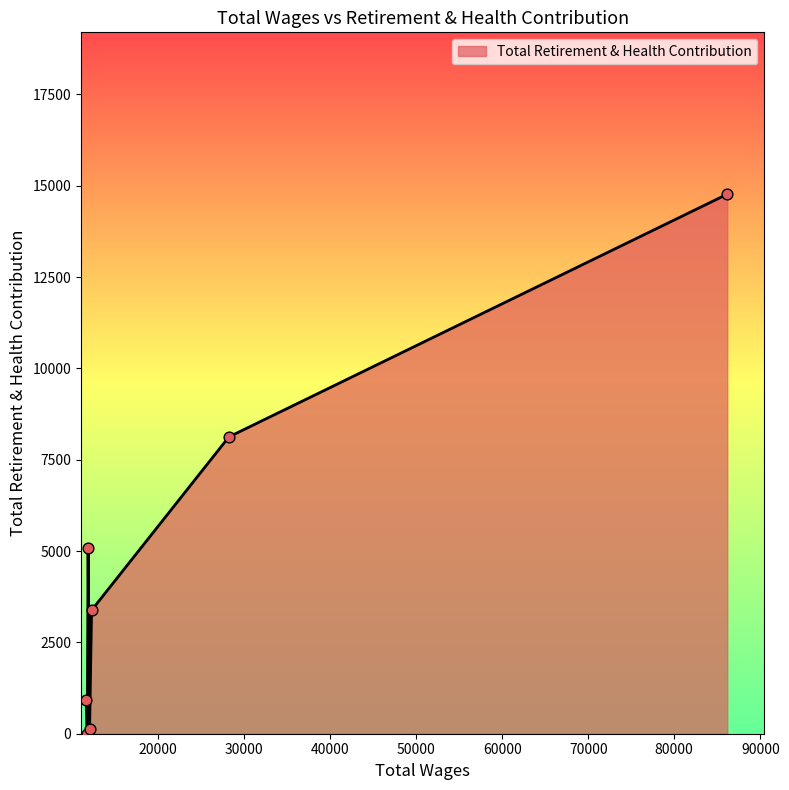

What is the difference between the maximum and minimum values?

14769